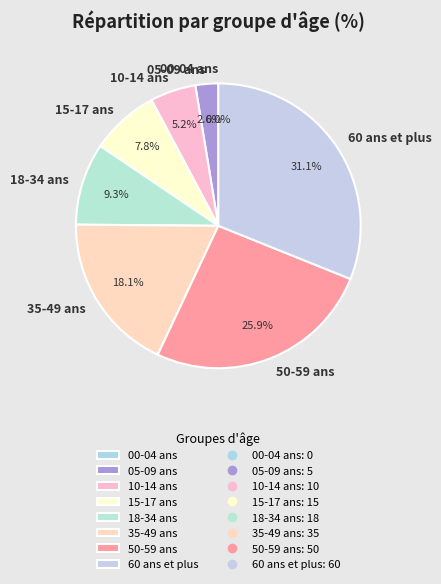

Is there a majority slice in this chart?

No